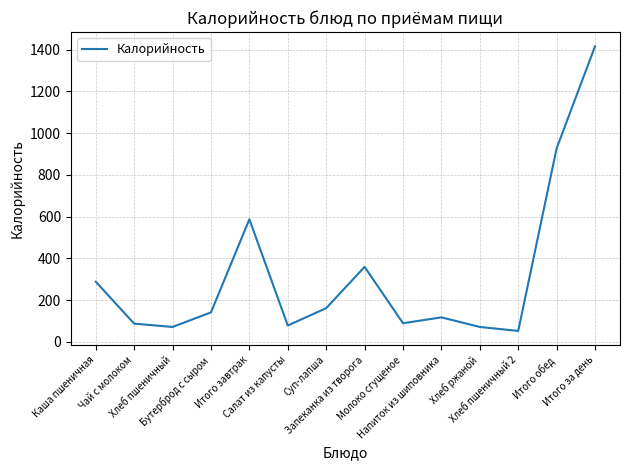

Approximately how many times larger is the value at Итого завтрак compared to Итого обед?

0.6